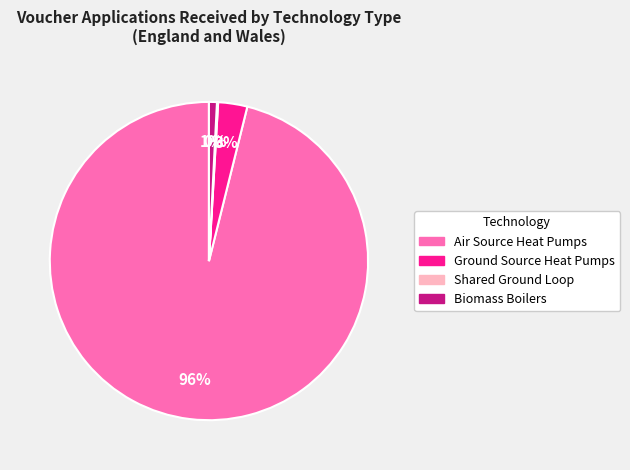

Between Air Source Heat Pumps and Biomass Boilers, which is larger?

Air Source Heat Pumps